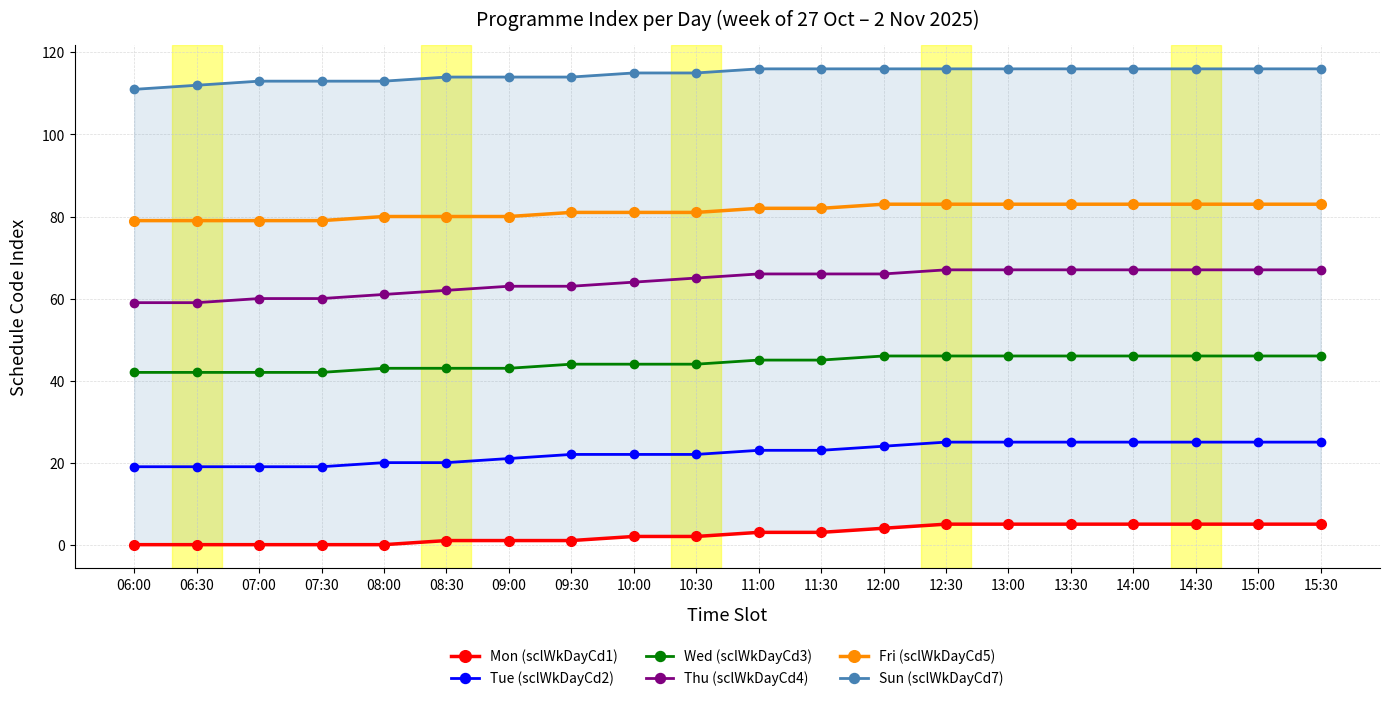

At how many categories does at least one series exceed 75?

20